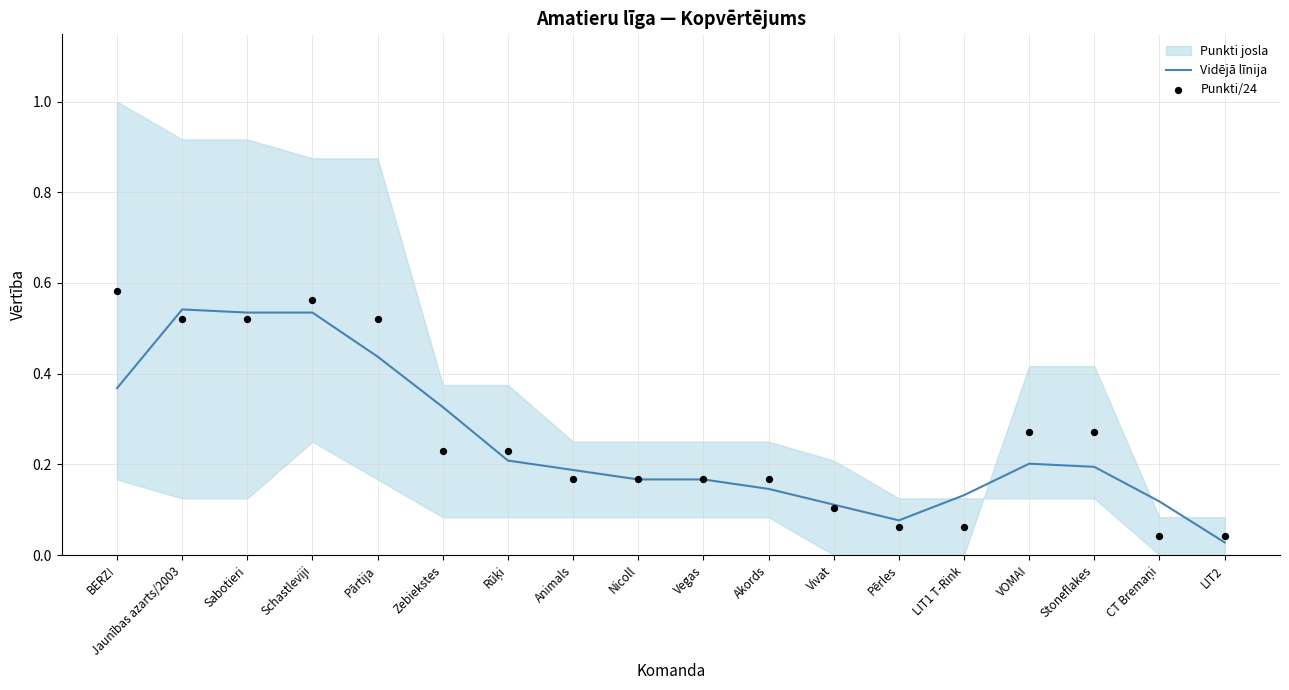

Which series has the largest total across all categories?

Punkti/24